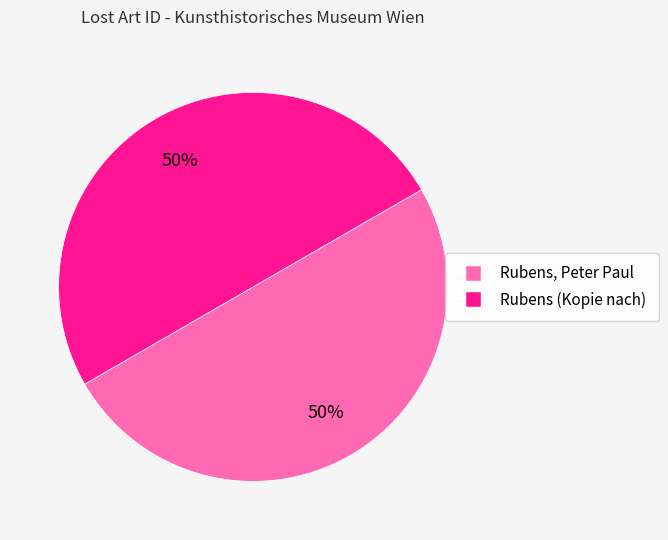

To the nearest percent, what is the average slice percentage?

50%